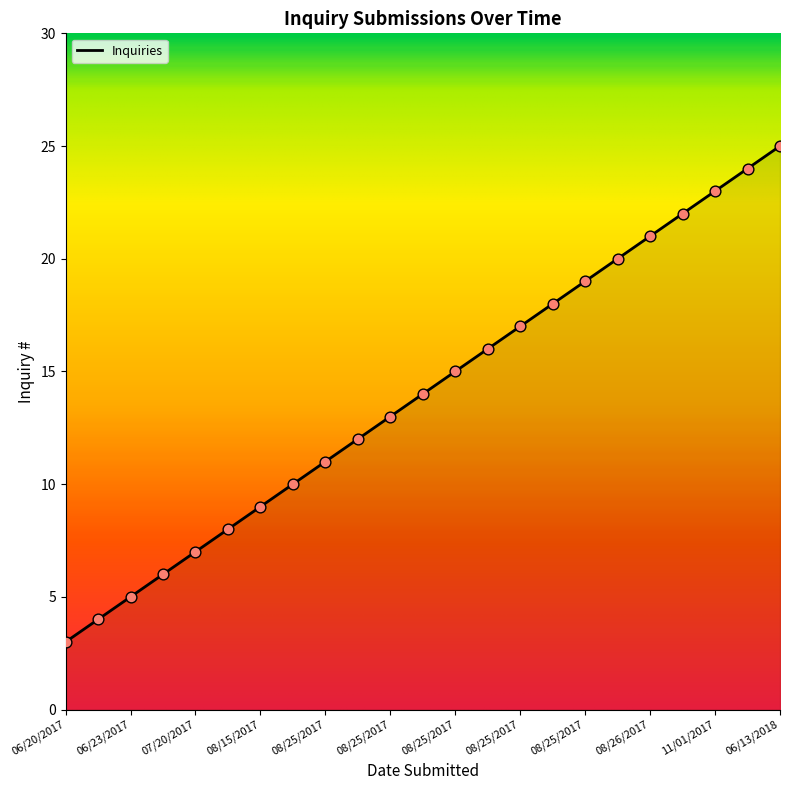

What is the difference between the maximum and minimum values?

22